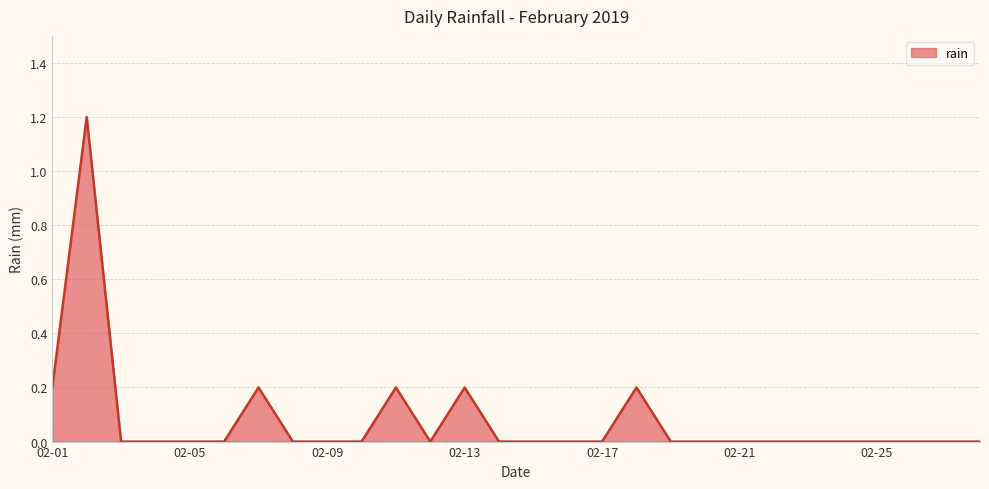

How many lines are shown in the chart?

1